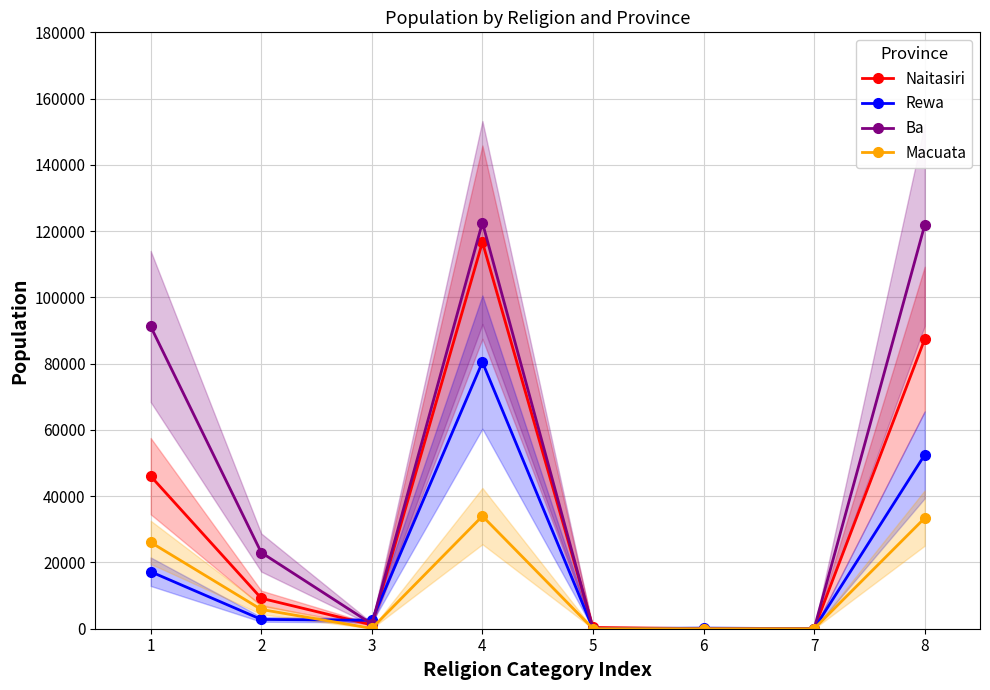

How many times do Rewa and Naitasiri cross each other?

4